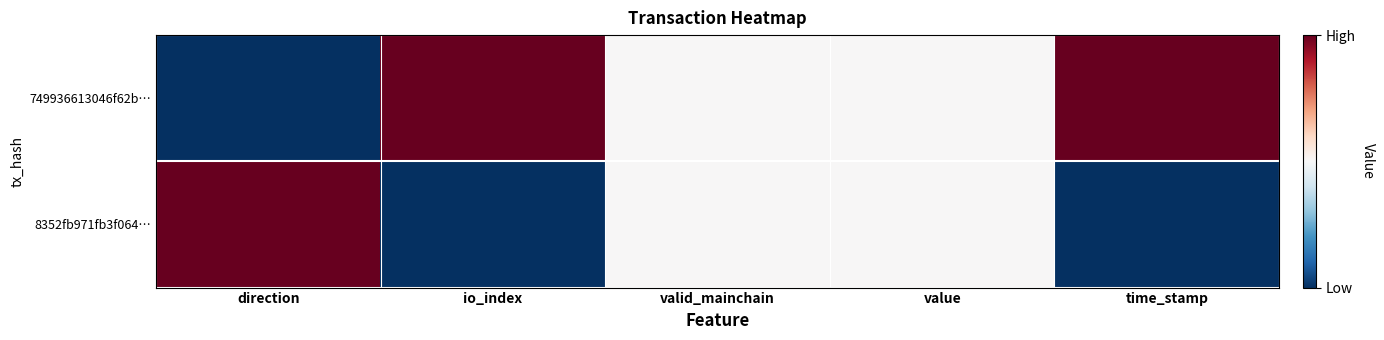

Reading right to left, list all the values displayed in this chart.

749936613046f62b…: time_stamp=1.0	value=0.5	valid_mainchain=0.5	io_index=1.0	direction=0.0
8352fb971fb3f064…: time_stamp=0.0	value=0.5	valid_mainchain=0.5	io_index=0.0	direction=1.0